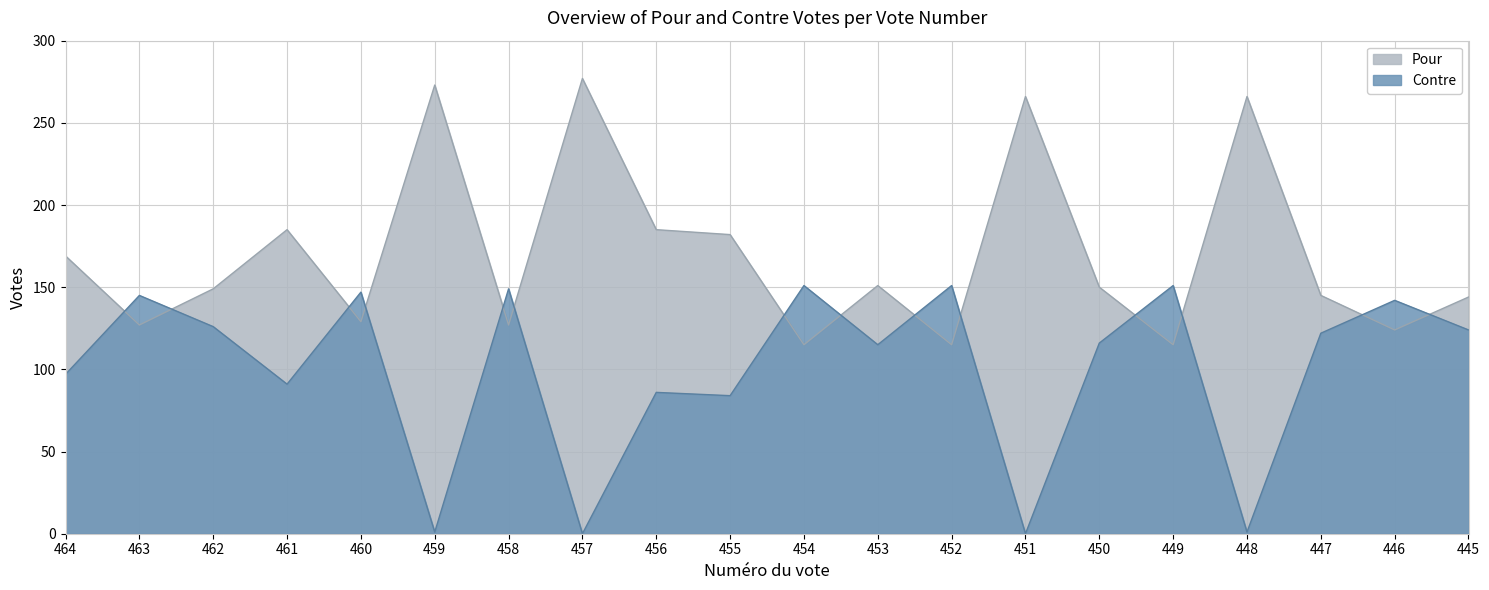

Which has a higher value, 460 or 462?

462